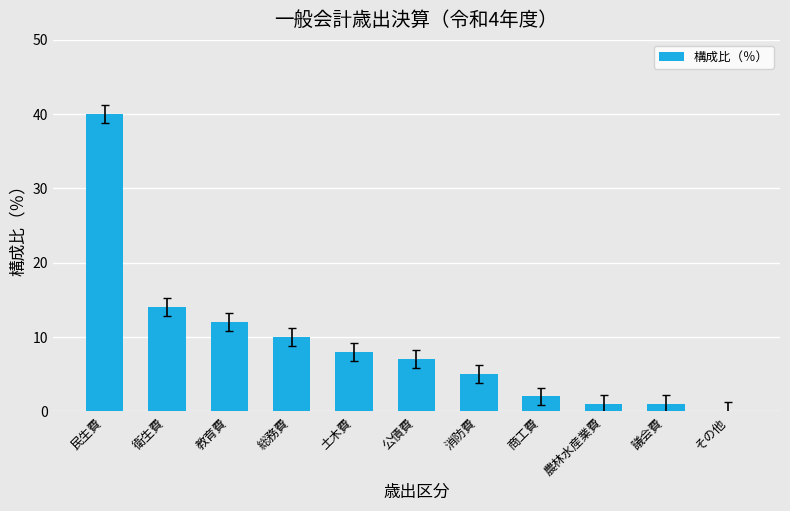

What is the maximum value shown in the chart?

40